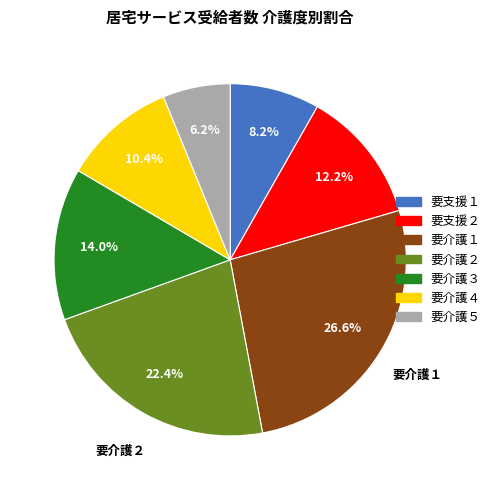

Rank the categories by value from lowest to highest.

要介護５, 要支援１, 要介護４, 要支援２, 要介護３, 要介護２, 要介護１